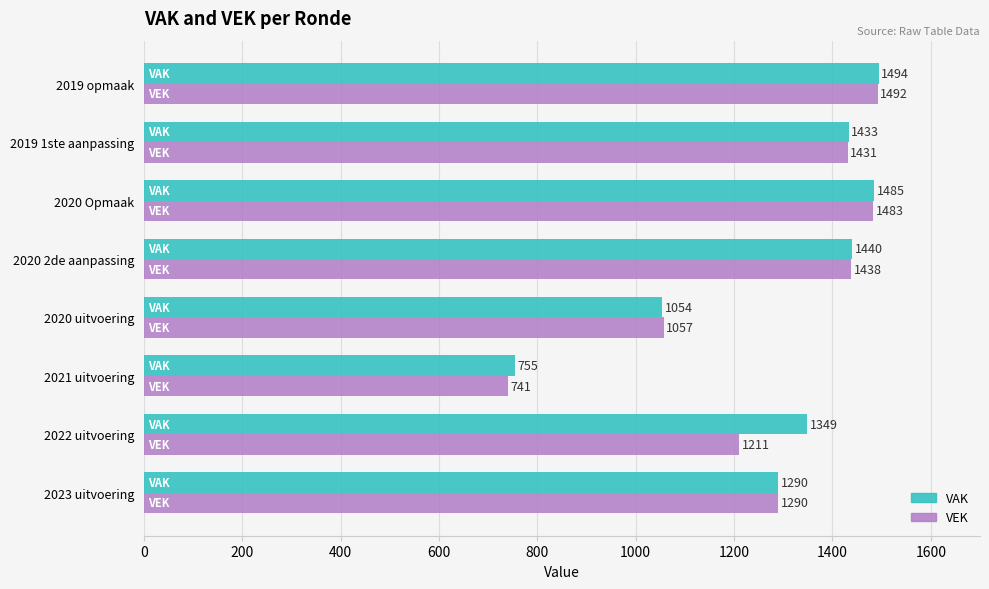

List the series in order of their overall mean, highest first.

VAK, VEK